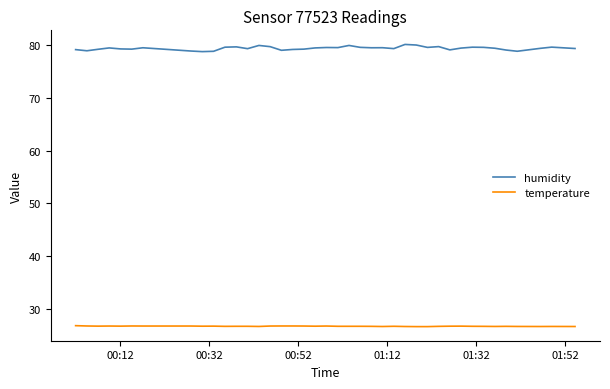

What is the maximum value shown in the chart?

80.1